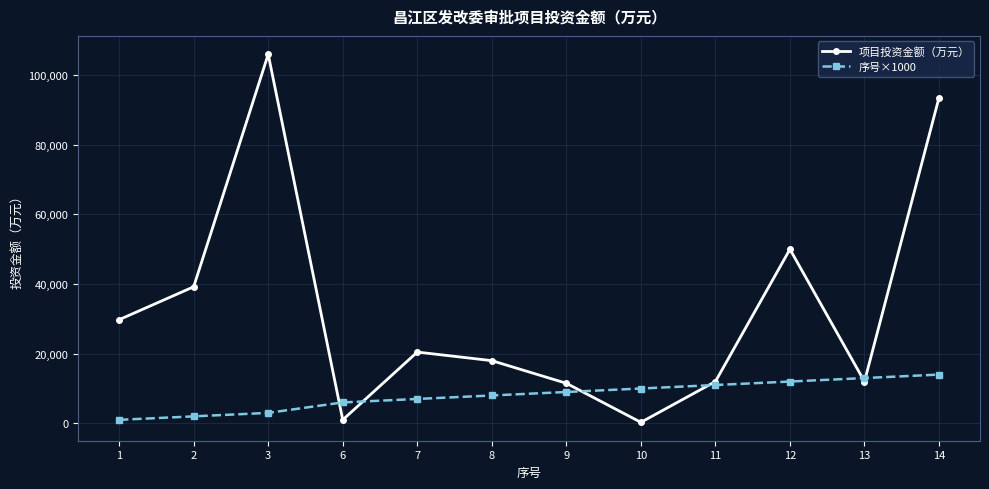

Reading left to right, what are all the values shown in this chart?

项目投资金额（万元）: 29767.0	39220.0	106000.0	1000.0	20465.0	18000.0	11500.0	287.0	12000.0	50000.0	12000.0	93545.4
序号×1000: 1000.0	2000.0	3000.0	6000.0	7000.0	8000.0	9000.0	10000.0	11000.0	12000.0	13000.0	14000.0